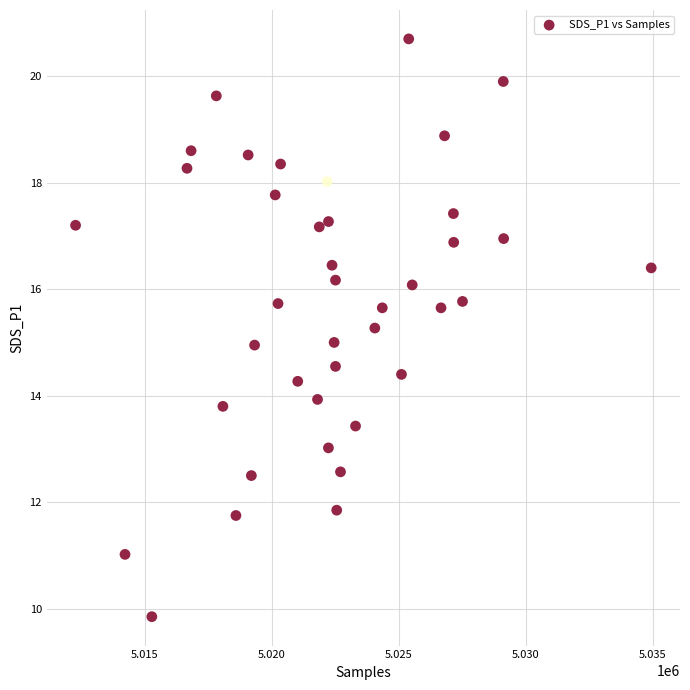

What is the range of X values (max minus min)?

22669.0